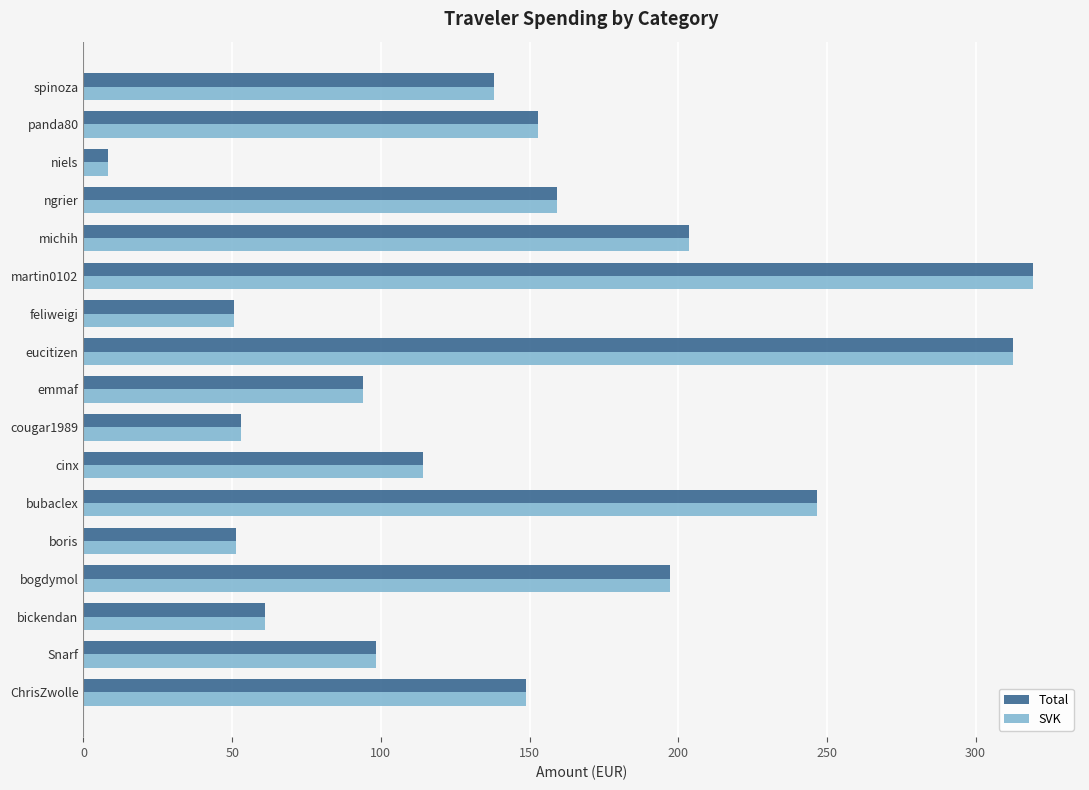

The Total series shows 315.3 at michih. True or false?

False